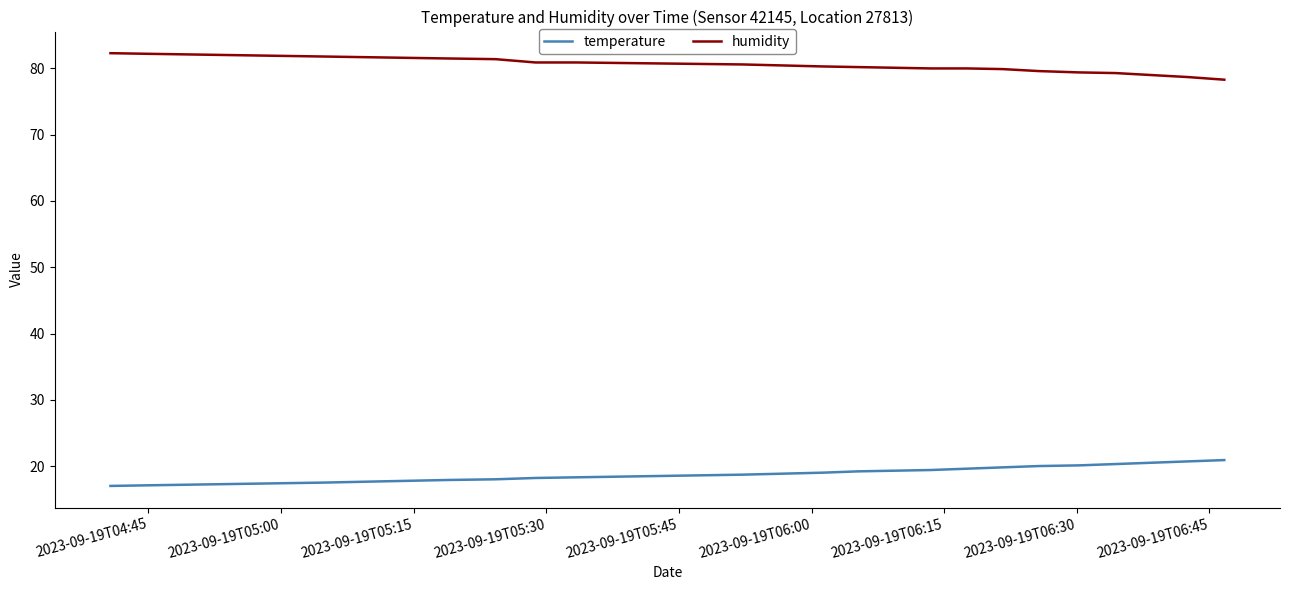

What is the greatest value displayed?

82.3